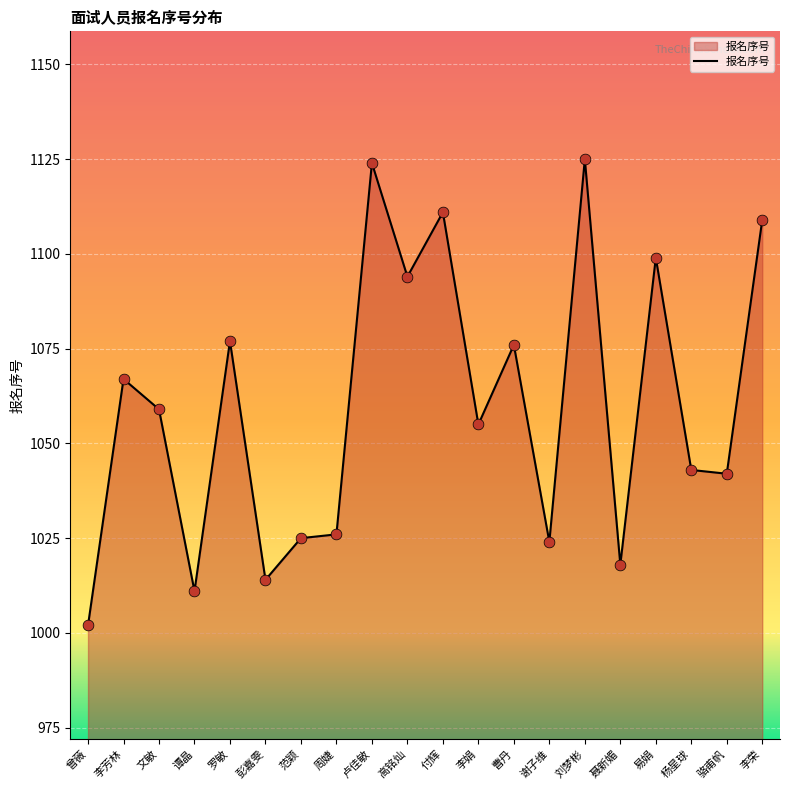

What is the ratio of the value at 付辉 to the value at 骆甫帆?

1.1